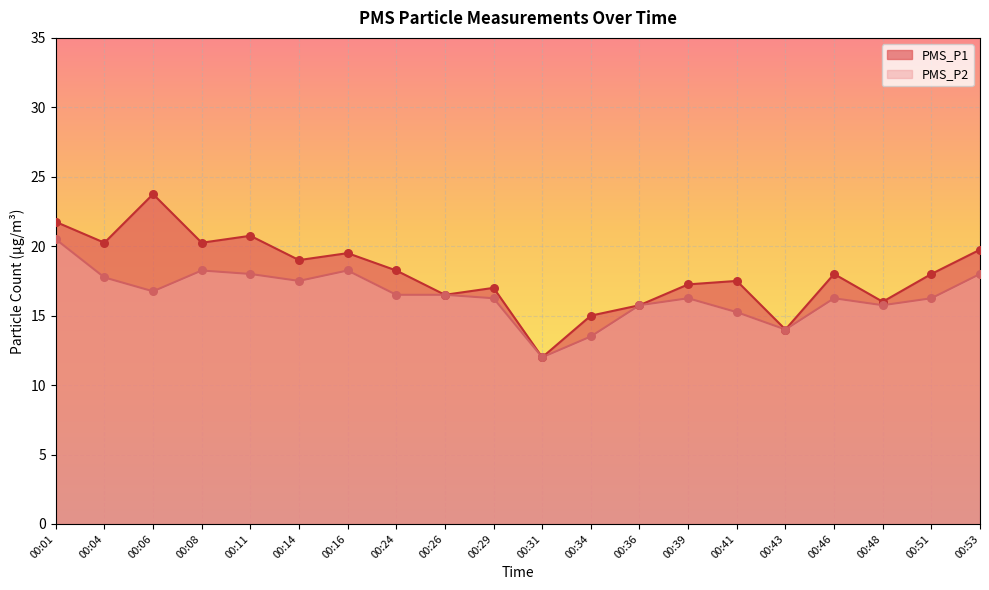

At which category is the sum across all series the highest?

00:01